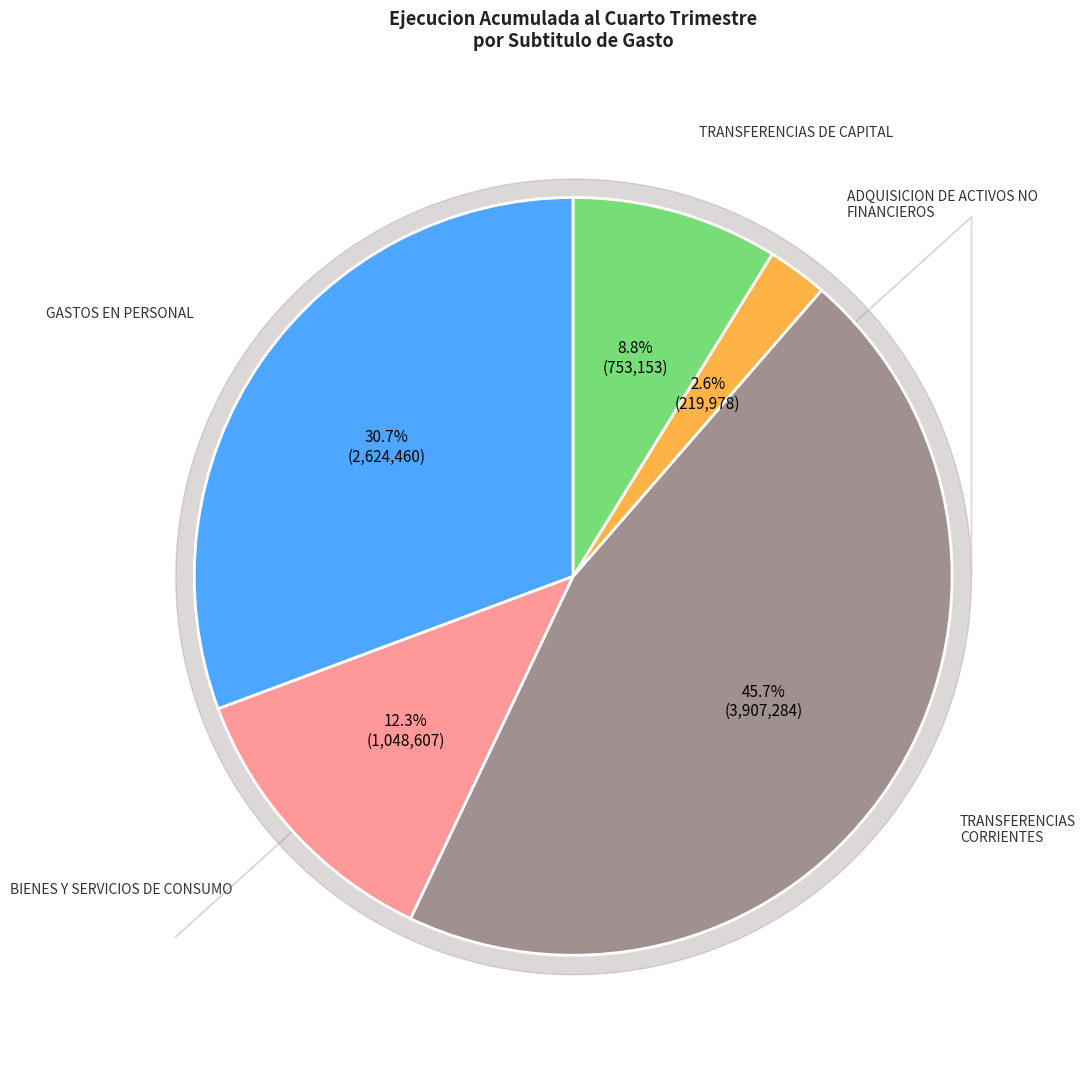

To the nearest percent, what portion does BIENES Y SERVICIOS DE CONSUMO represent?

12%